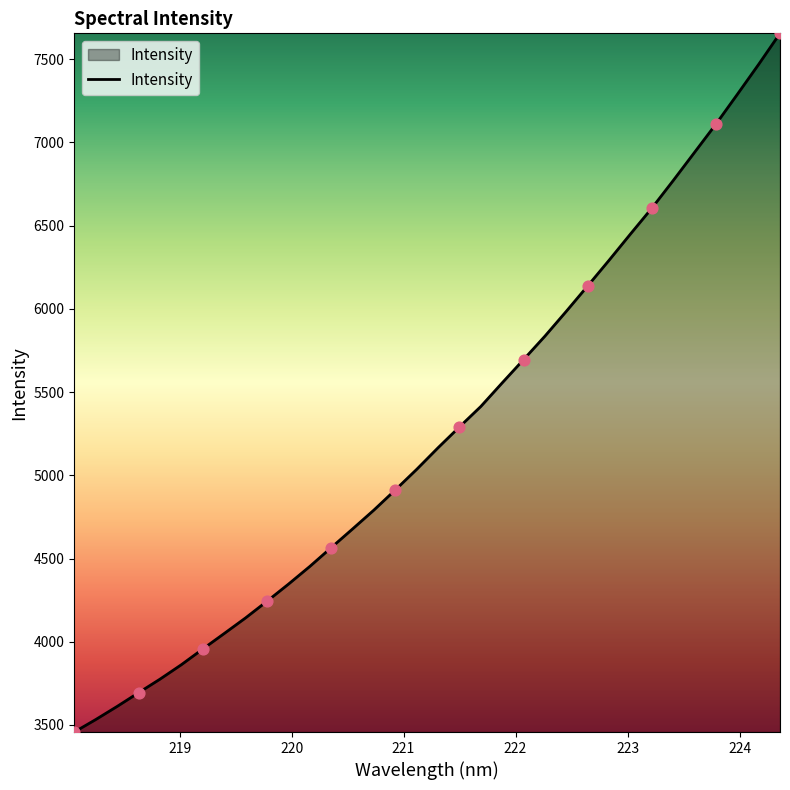

What is the maximum value shown in the chart?

7655.6